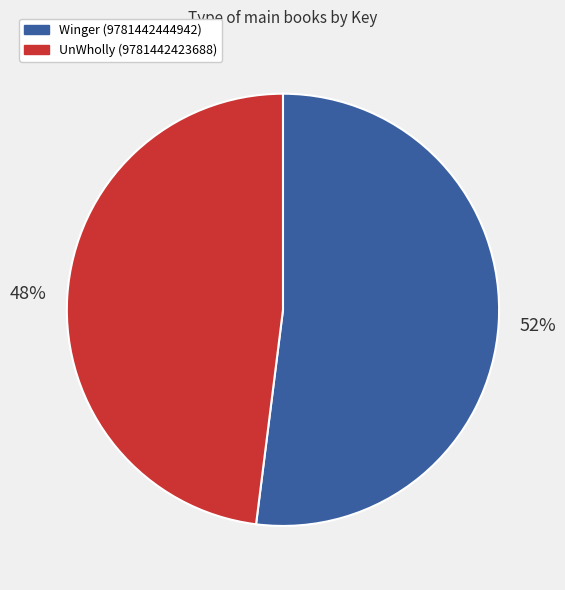

The UnWholly (9781442423688) slice represents 48% of the pie. True or false?

True